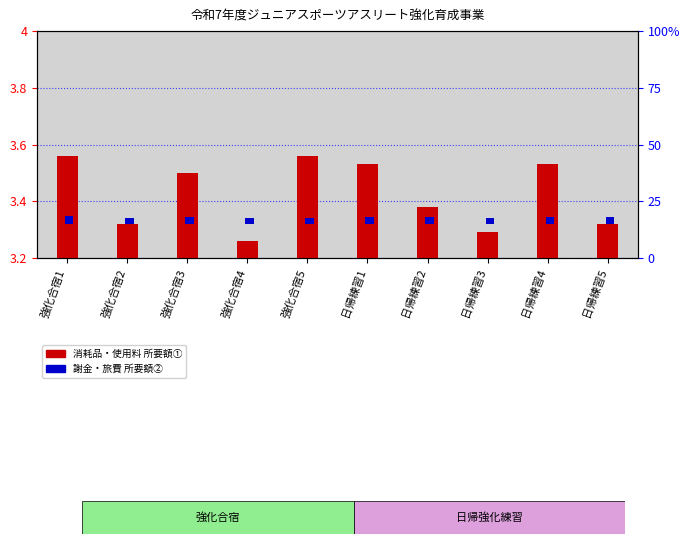

Are the bars horizontal?

No